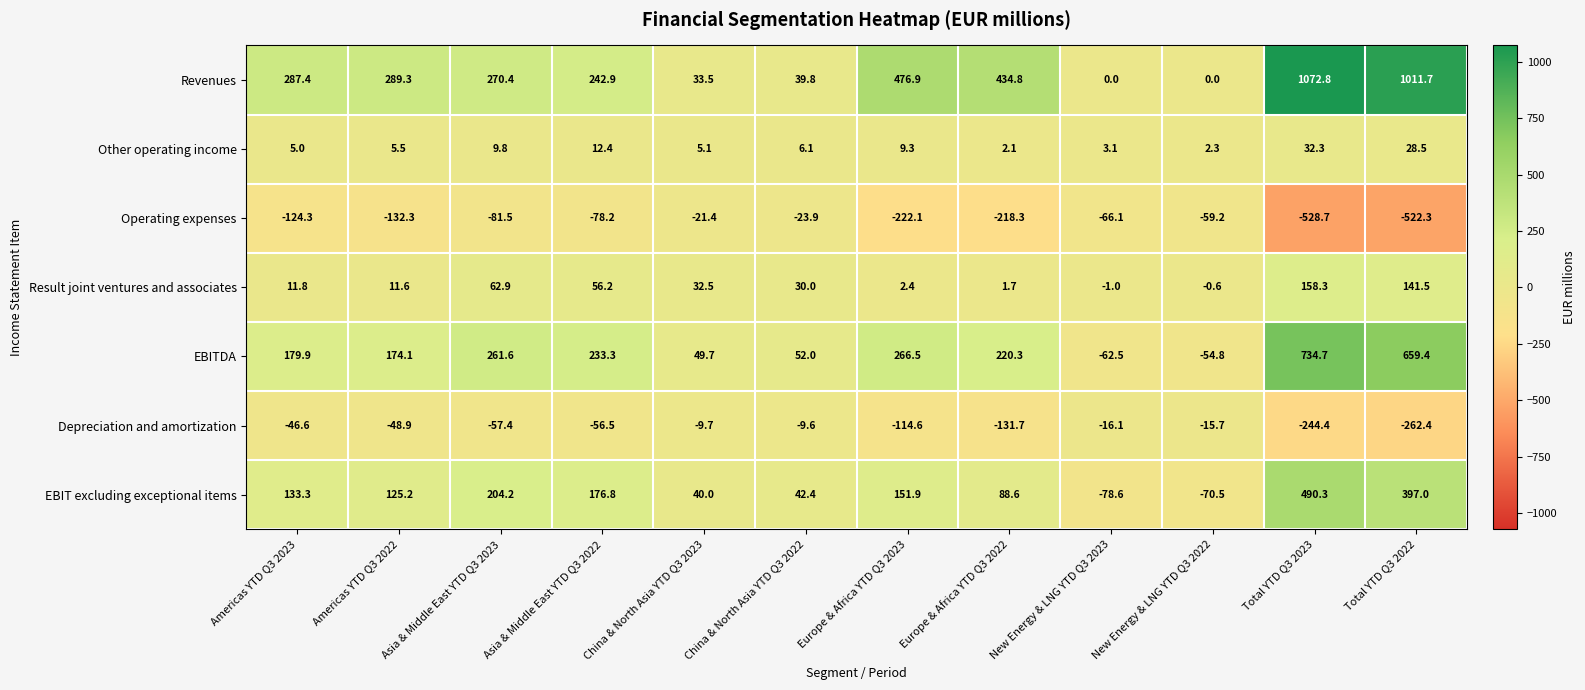

What is the difference between the highest and lowest values at China & North Asia YTD Q3 2022?

75.9